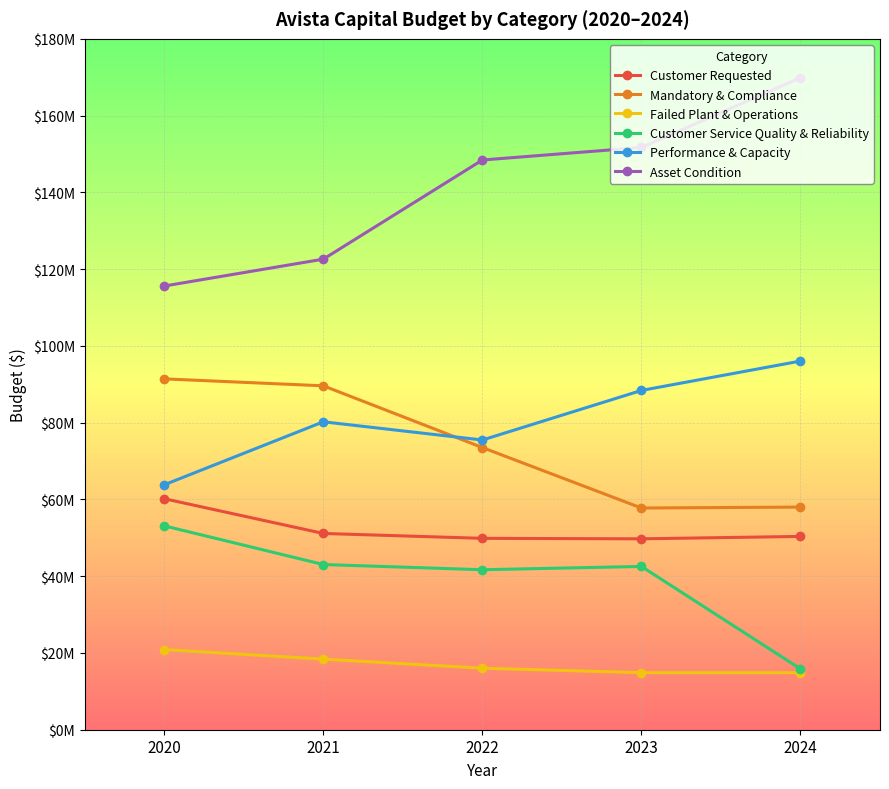

At which label does Asset Condition reach its peak?

2024